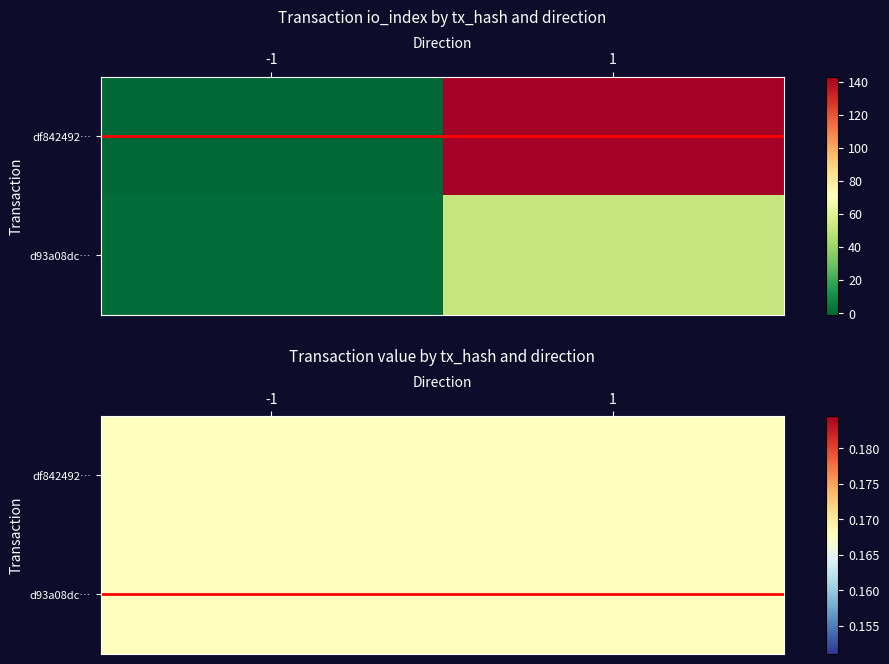

Rank the categories by tx d93a08dc… value from highest to lowest.

-1, 1